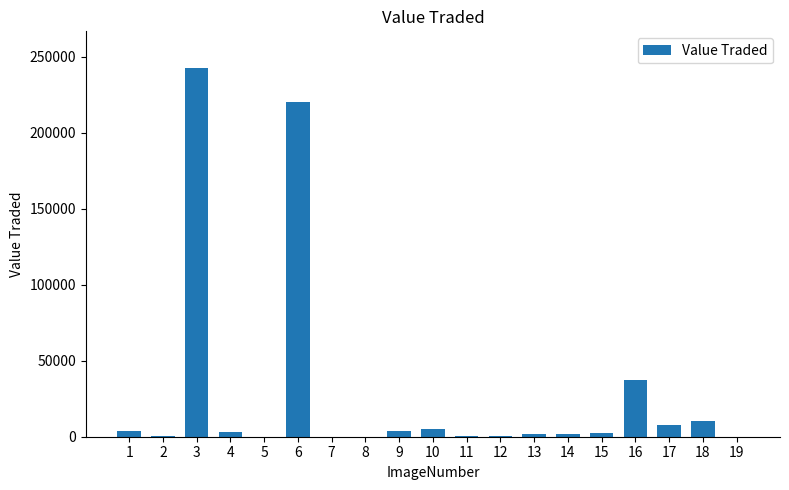

What is the sum of all values?

540195